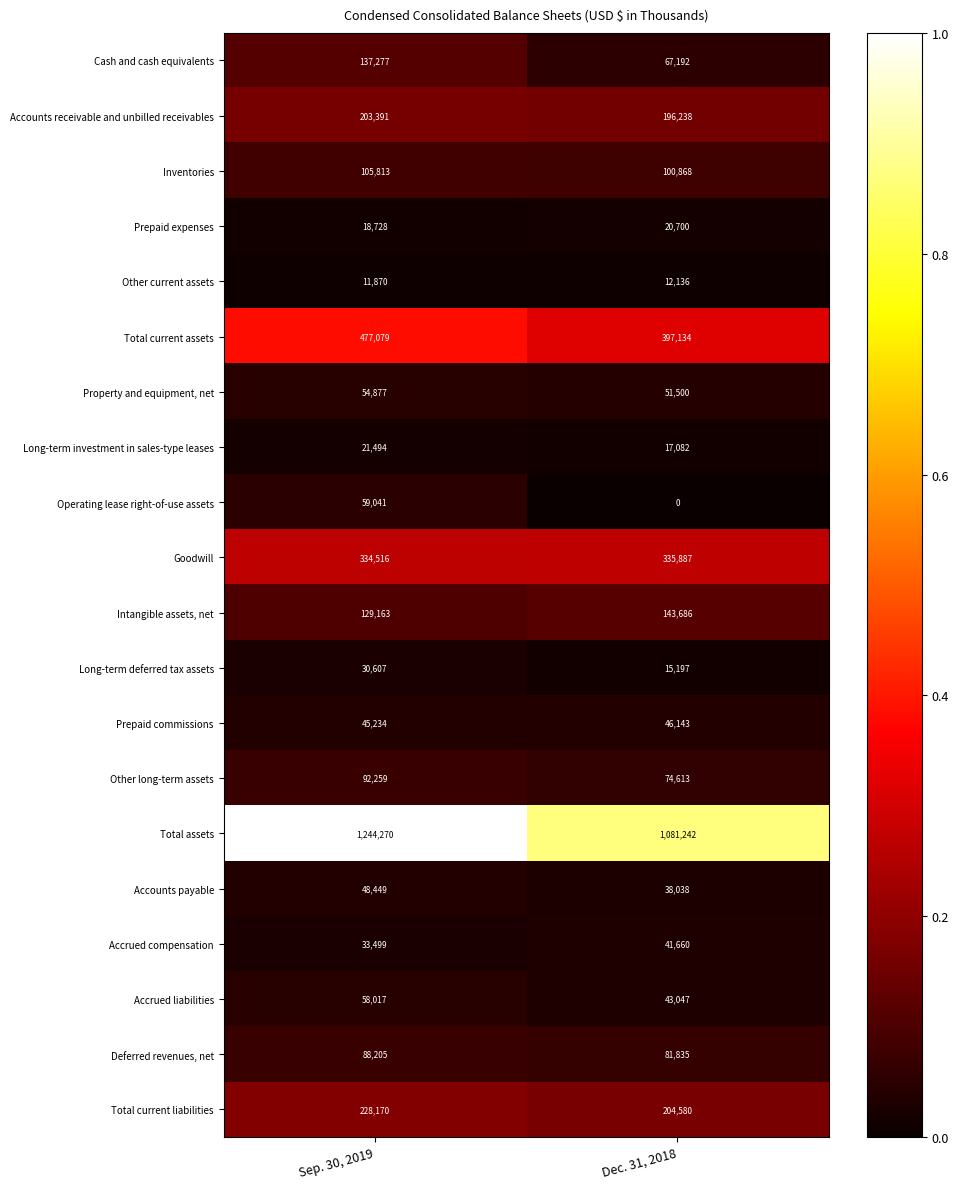

At Dec. 31, 2018, list the series in order from smallest to largest.

Operating lease right-of-use assets, Other current assets, Long-term deferred tax assets, Long-term investment in sales-type leases, Prepaid expenses, Accounts payable, Accrued compensation, Accrued liabilities, Prepaid commissions, Property and equipment, net, Cash and cash equivalents, Other long-term assets, Deferred revenues, net, Inventories, Intangible assets, net, Accounts receivable and unbilled receivables, Total current liabilities, Goodwill, Total current assets, Total assets